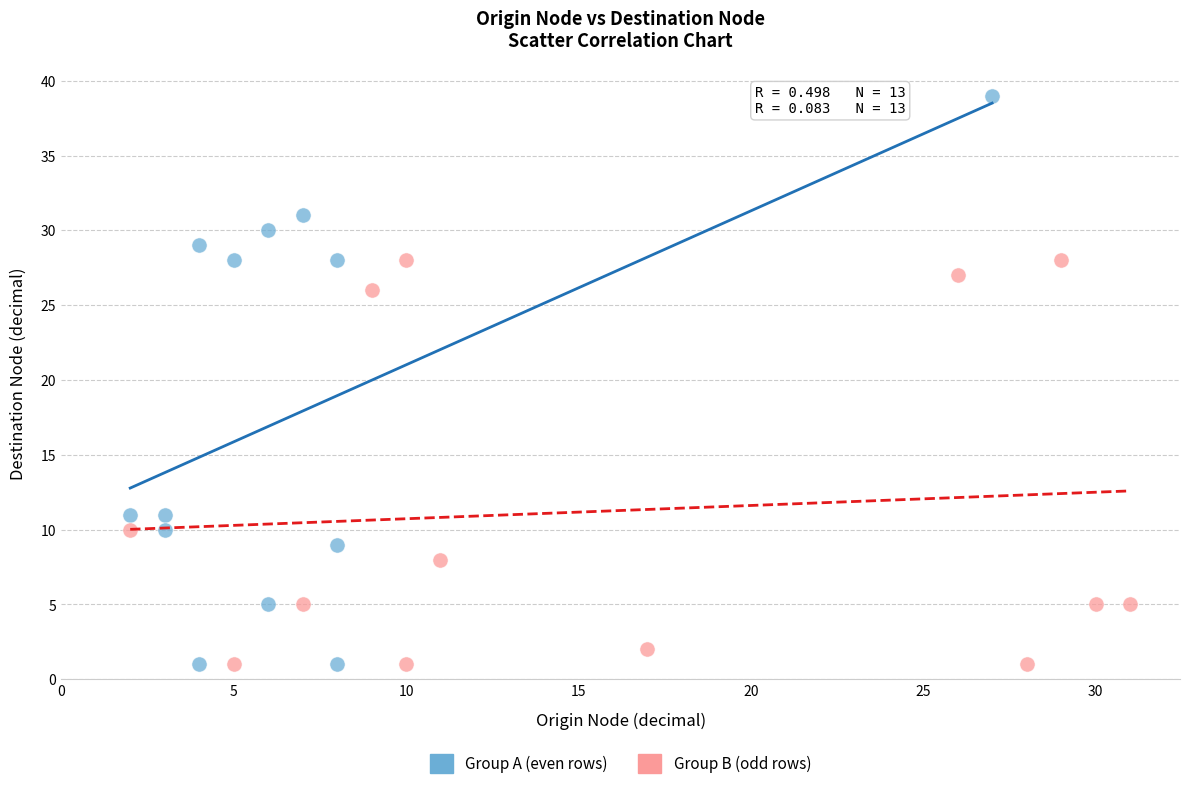

Which series has the widest spread of Y values?

Group A (even rows)